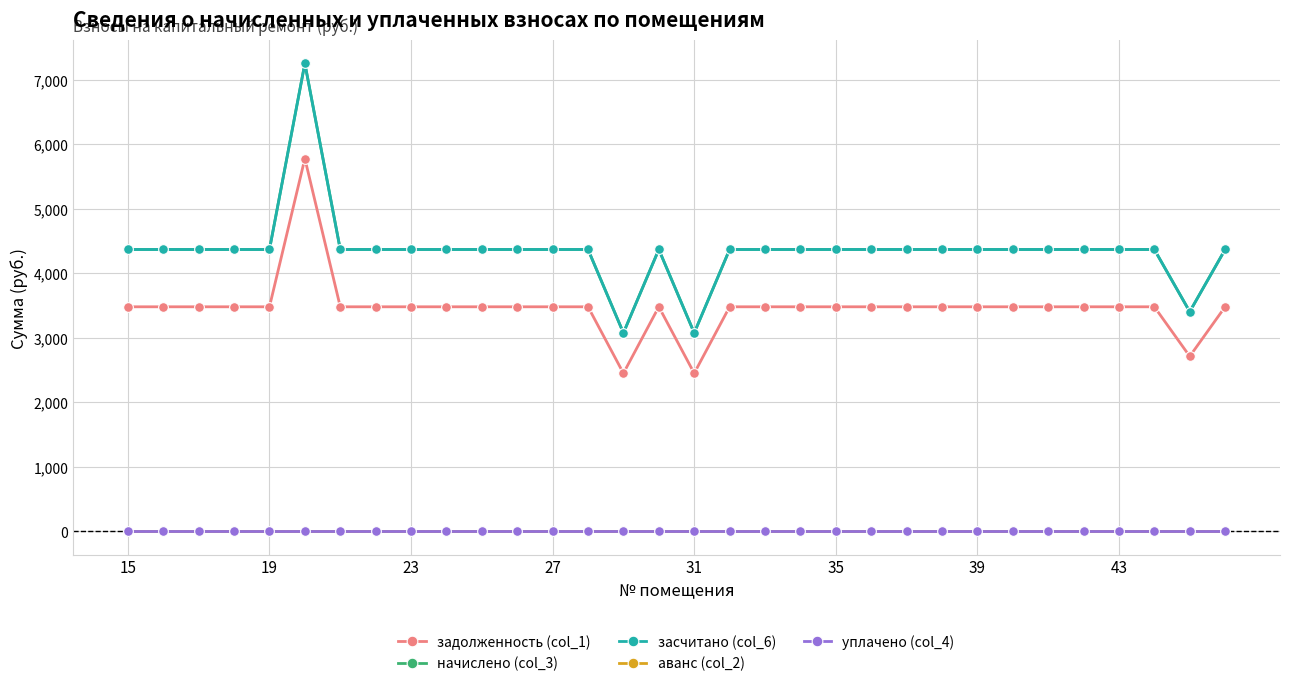

Does the chart have visible grid lines?

Yes